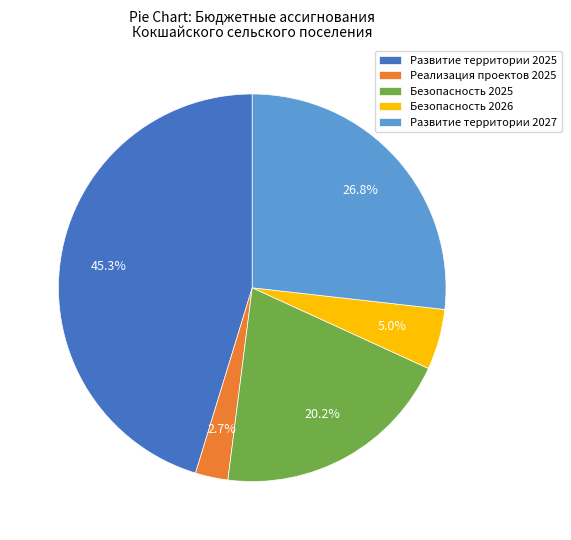

Which category has the biggest portion of the pie?

Развитие территории 2025